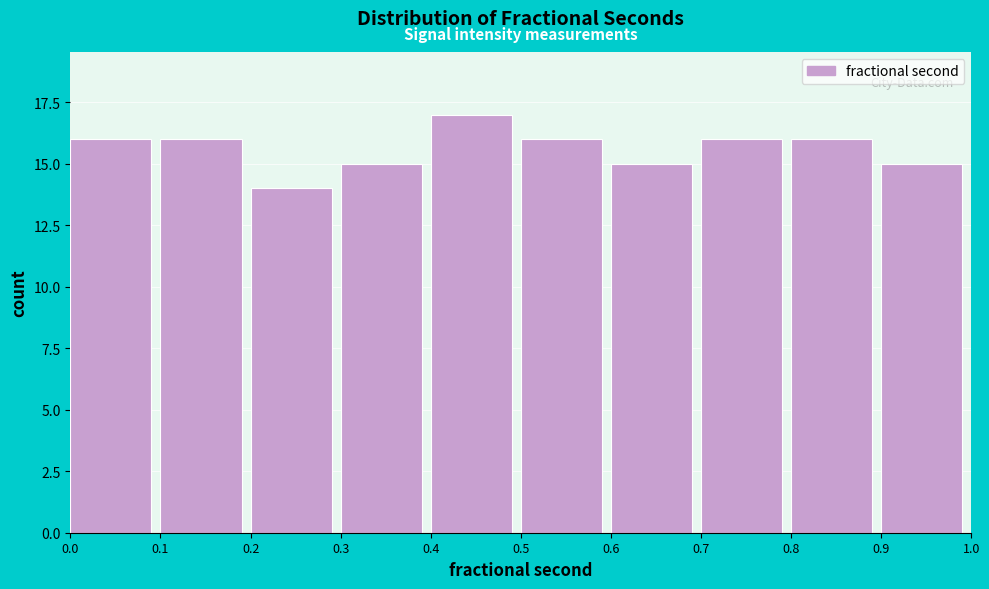

How tall is the bar that spans 0.3 to 0.4 on the x-axis? The values are not printed on the chart, so give them approximately, as read against the axis.

15